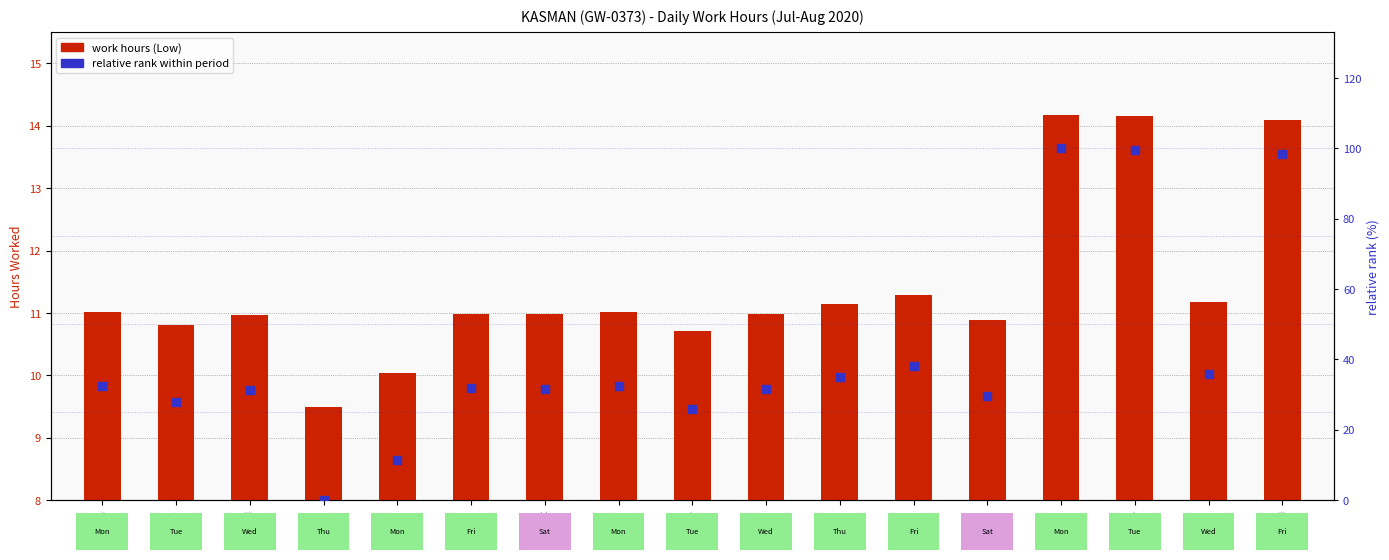

At how many categories does at least one series exceed 60?

3